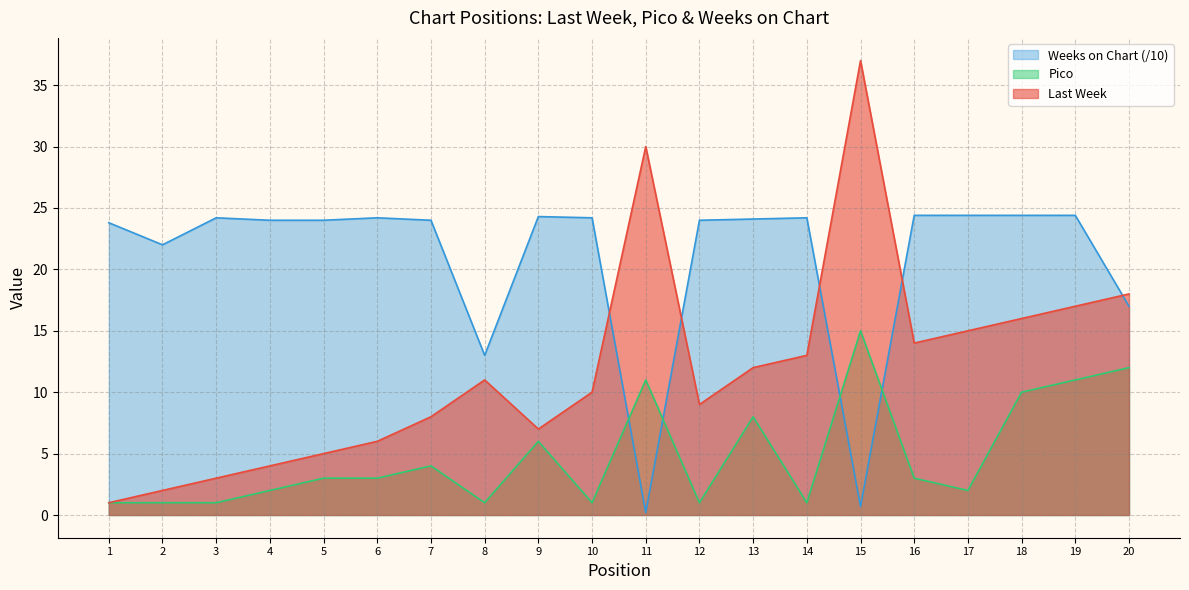

Where does the Last Week series first go above 11?

11